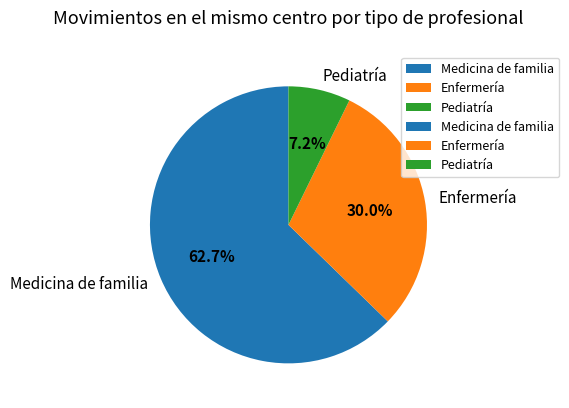

How many slices are in this pie chart?

3